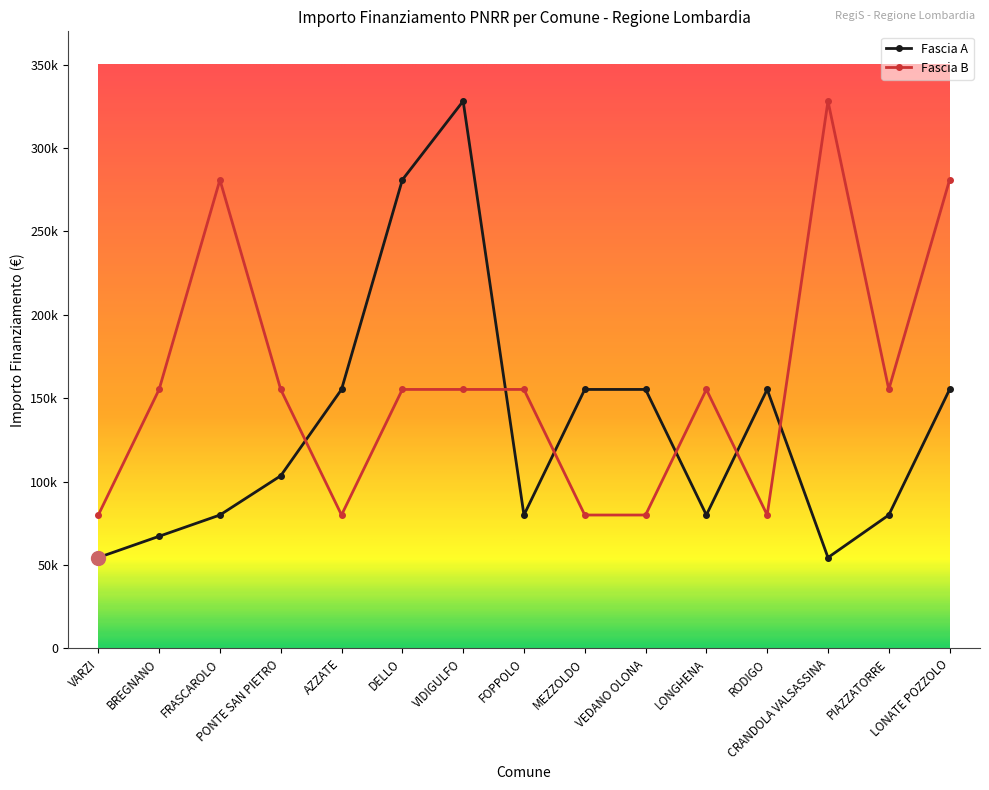

What are all the series names shown in the legend?

Fascia A, Fascia B